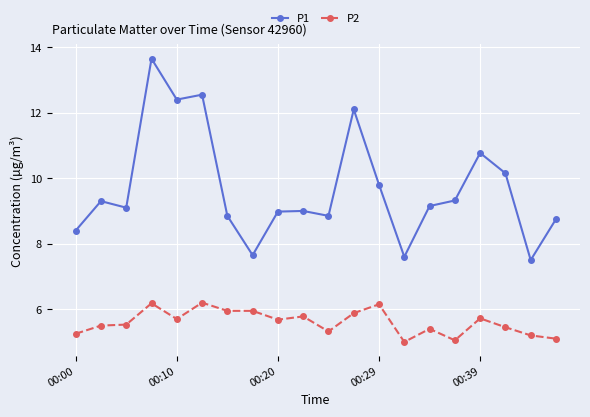

How many data points does each series have?

20